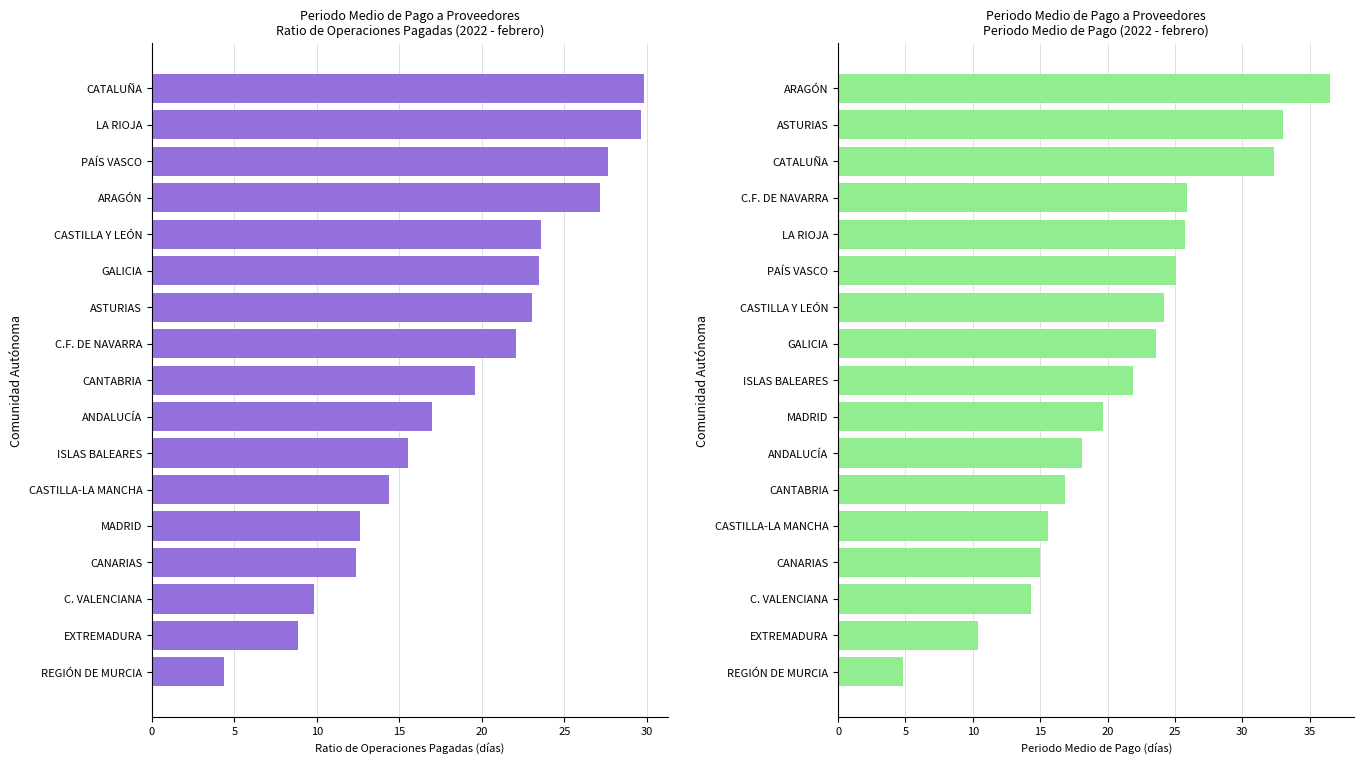

Read the PERIODO MEDIO DE PAGO value at CASTILLA-LA MANCHA.

15.6